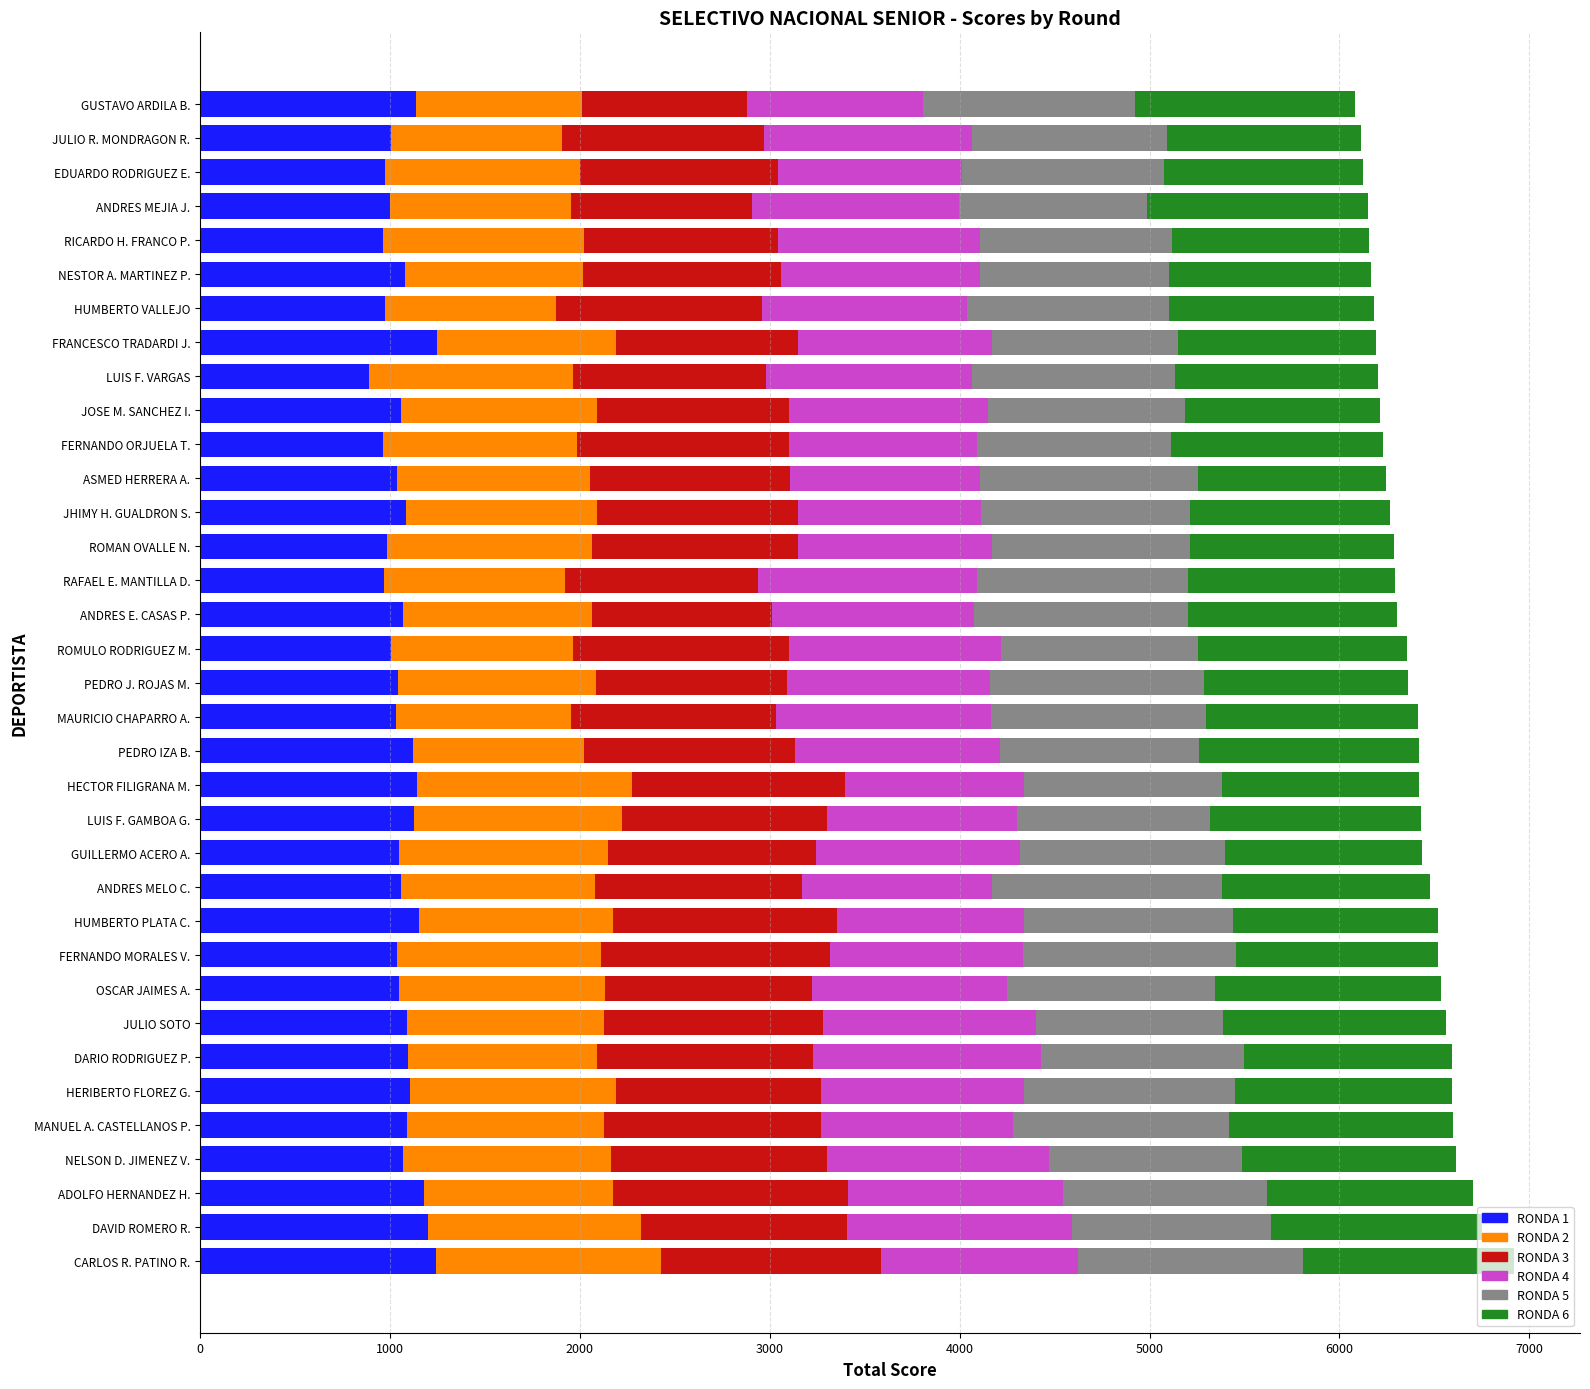

What is the maximum value for RONDA 1?

1247